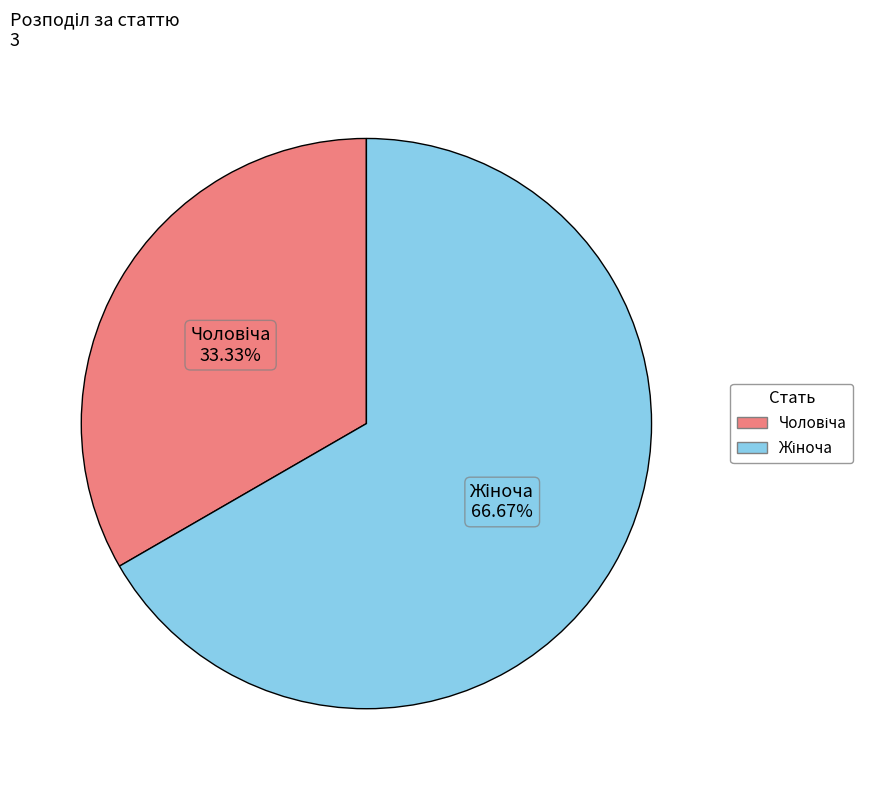

Is there a majority slice in this chart?

Yes